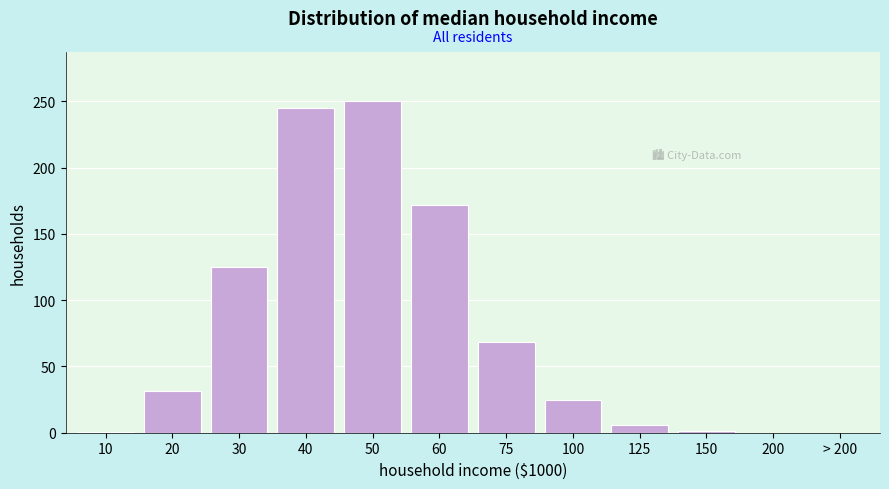

What value does the data have at 75?

68.5